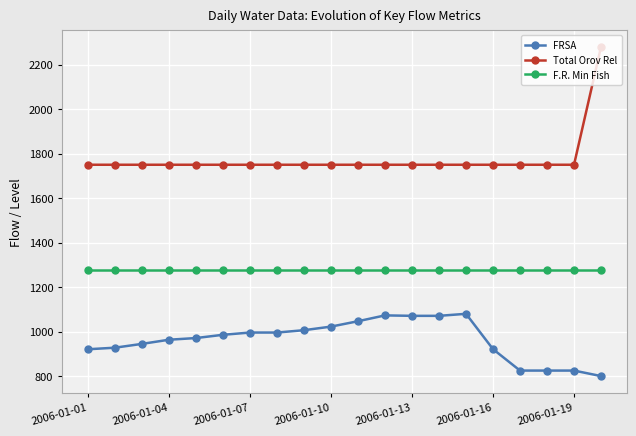

What are all the series names shown in the legend?

FRSA, Total Orov Rel, F.R. Min Fish